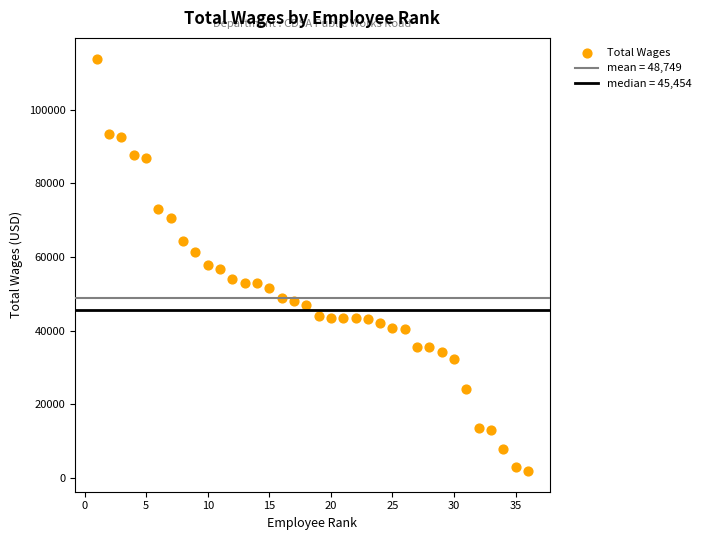

What is the range of Y values (max minus min)?

112201